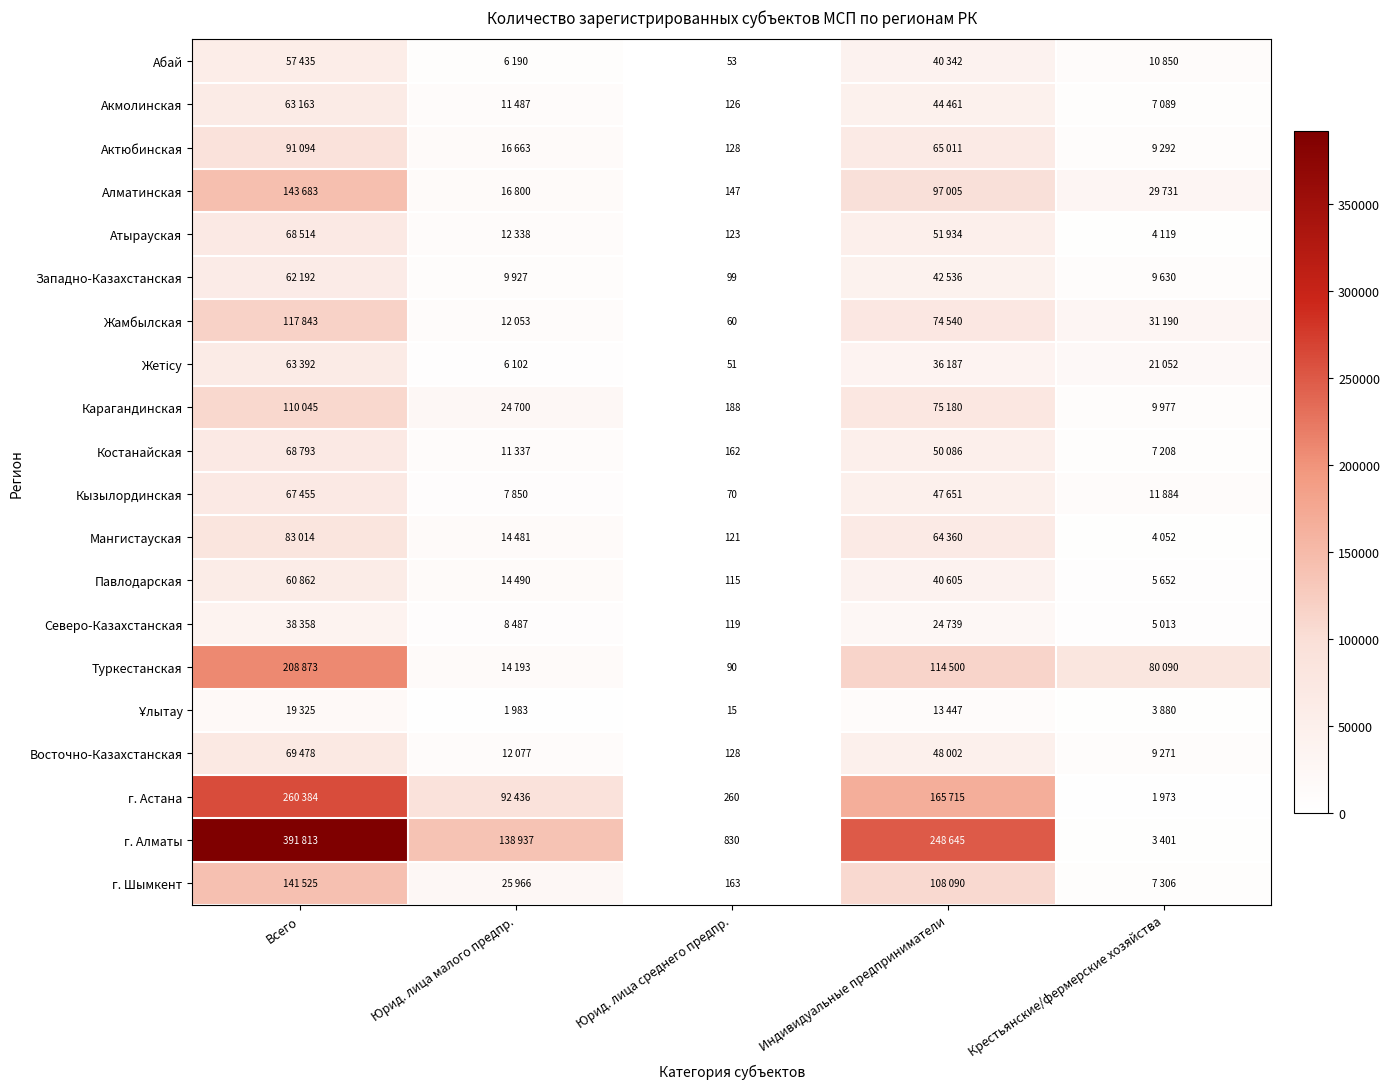

The value of Северо-Казахстанская at Юрид. лица среднего предпр. is 66. True or false?

False